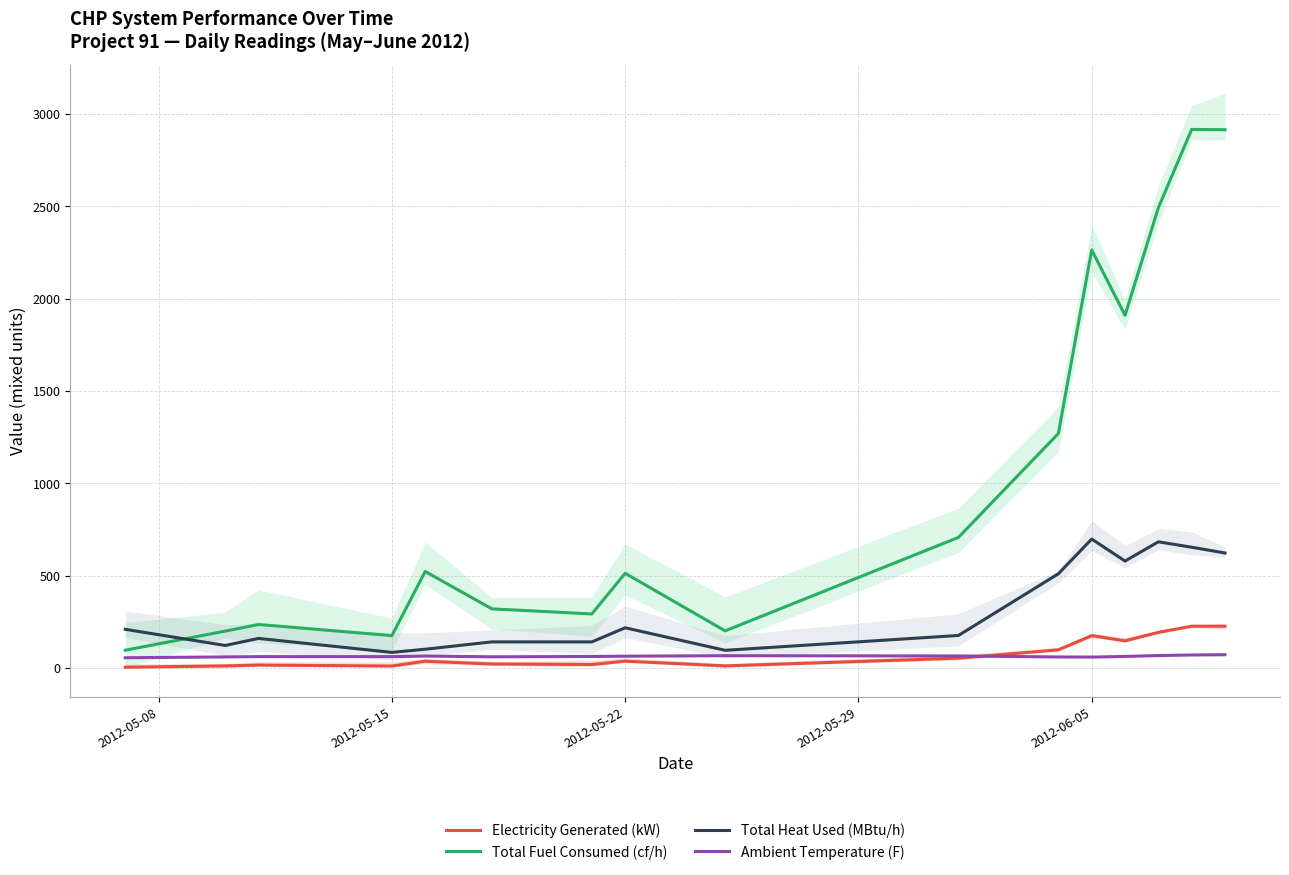

What is the maximum value for Electricity Generated (kW)?

226.2